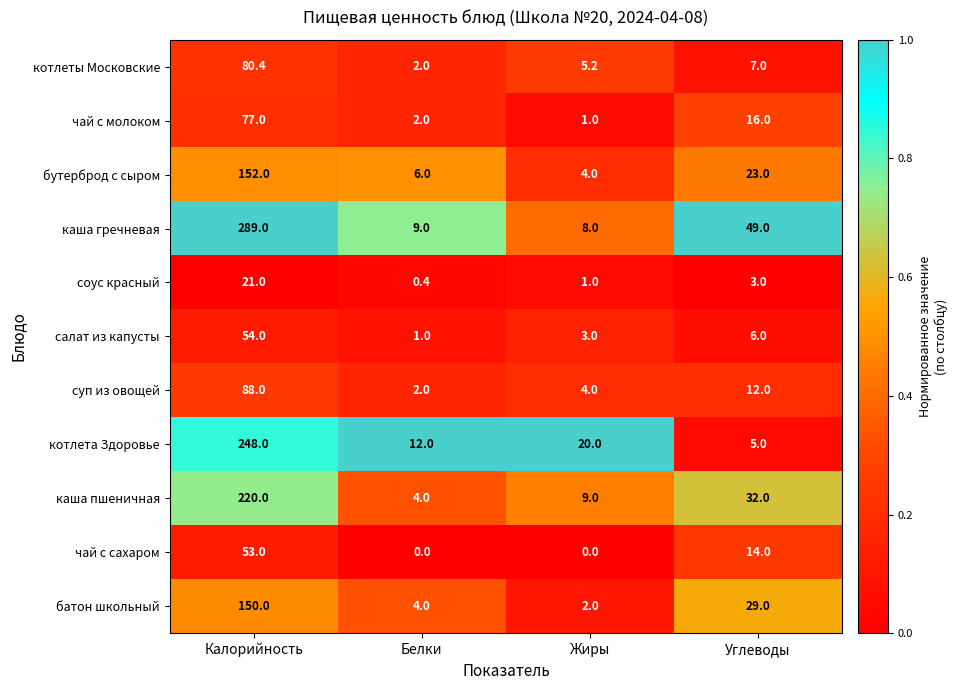

At which label does салат из капусты first exceed 6?

Калорийность